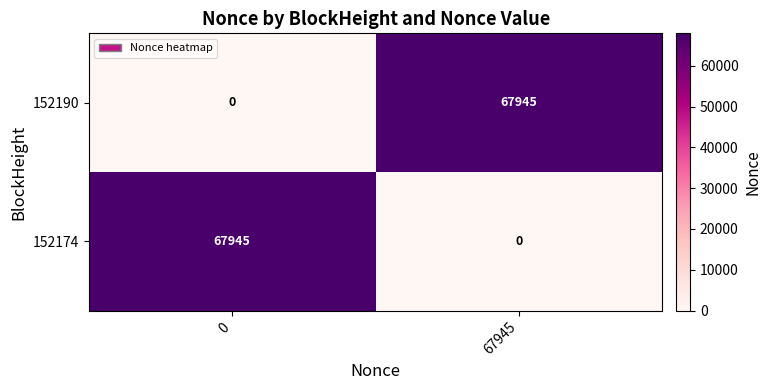

What is the difference between the maximum and minimum values in the 152174 series?

67945